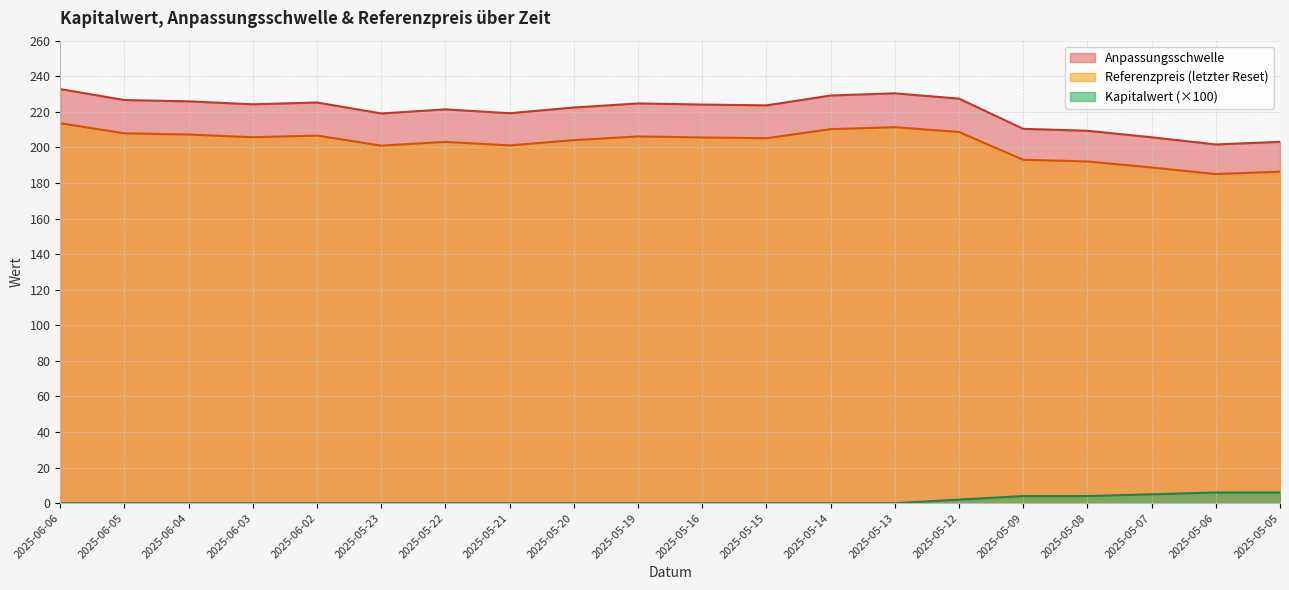

What is the sum of all Kapitalwert values?

27.0